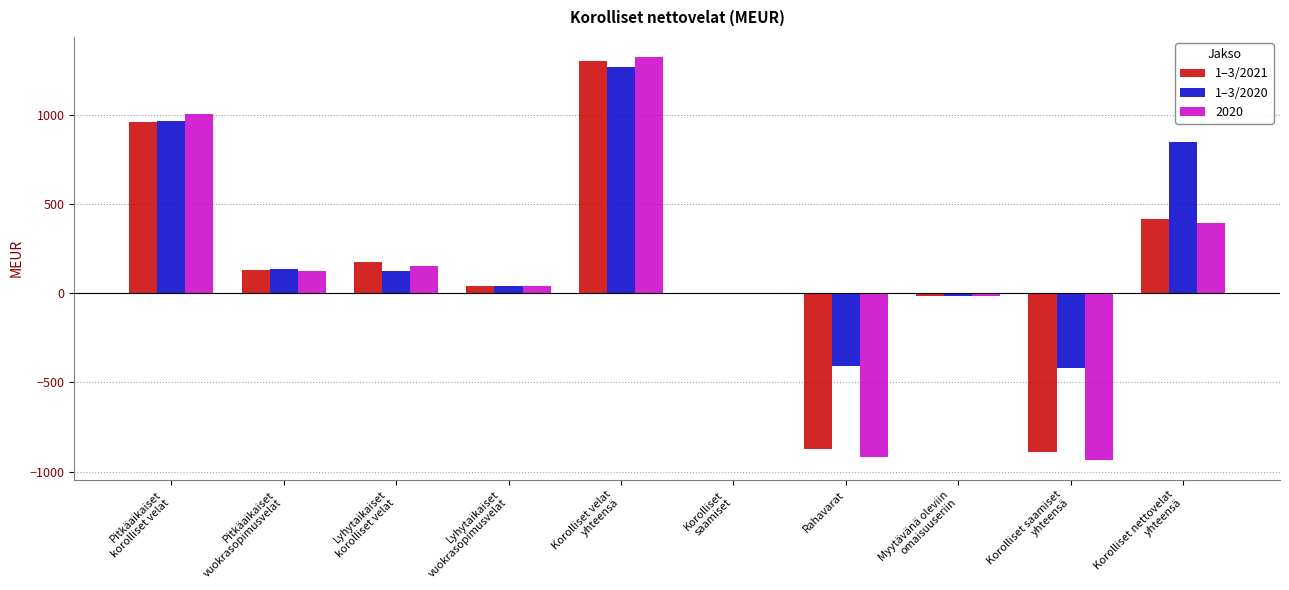

What is the sum of the 1–3/2021 values at Korolliset
saamiset and Pitkäaikaiset
vuokrasopimusvelat?

129